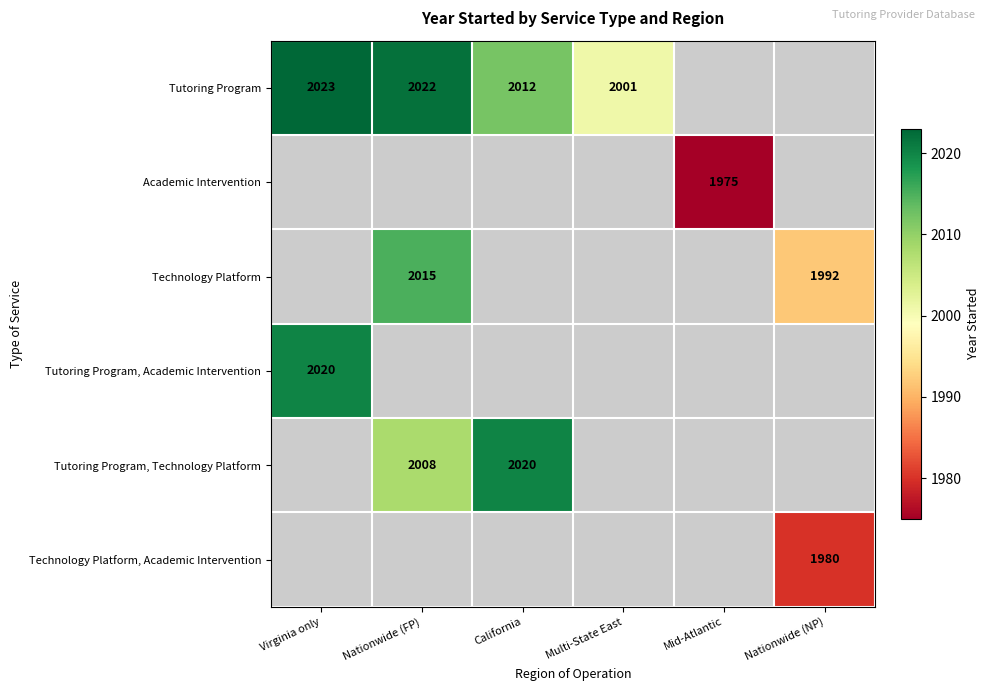

Is the value of Academic Intervention at Mid-Atlantic greater than the value of Tutoring Program at California?

No